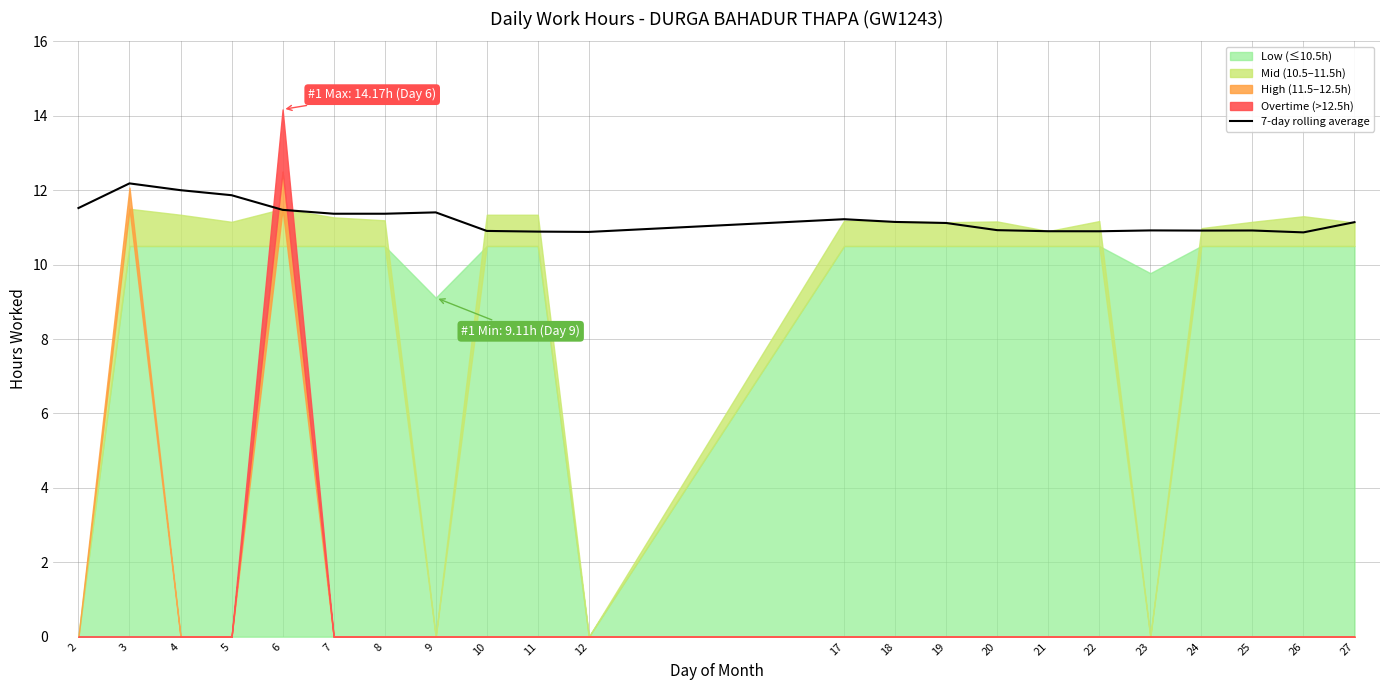

List the labels in order of value, smallest first.

26, 12, 11, 22, 21, 10, 24, 25, 23, 20, 19, 27, 18, 17, 7, 8, 9, 6, 2, 5, 4, 3